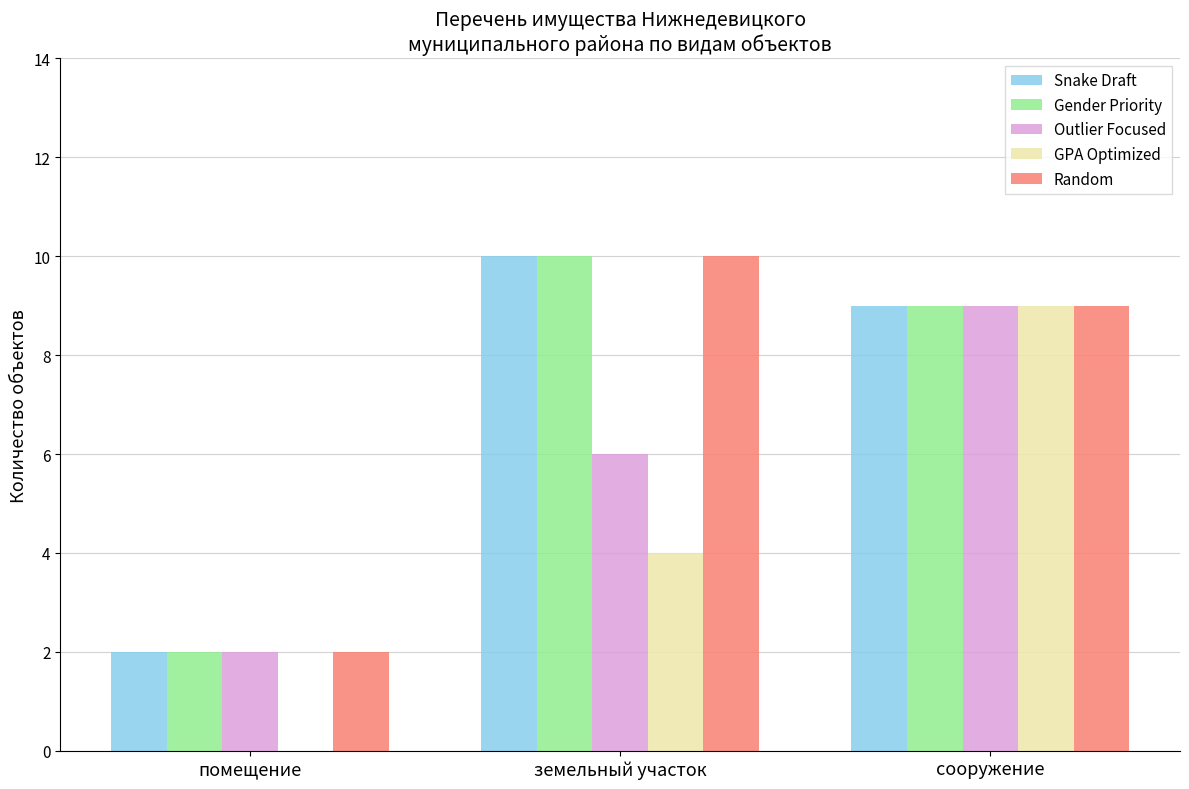

What is the total value across all series at сооружение?

45